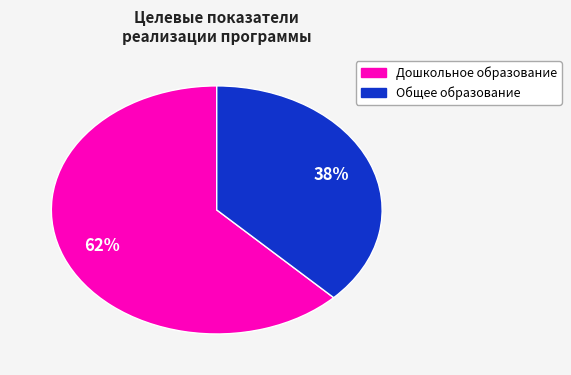

Is there any slice that represents more than half of the pie?

Yes